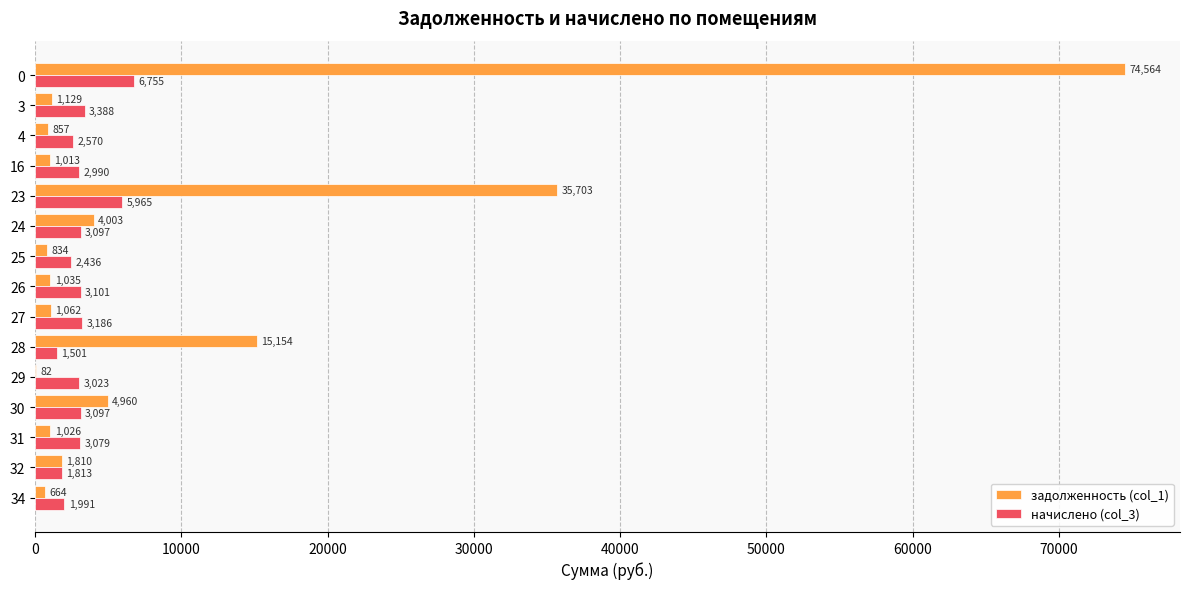

Which series changed the most between 23 and 27?

задолженность (col_1)